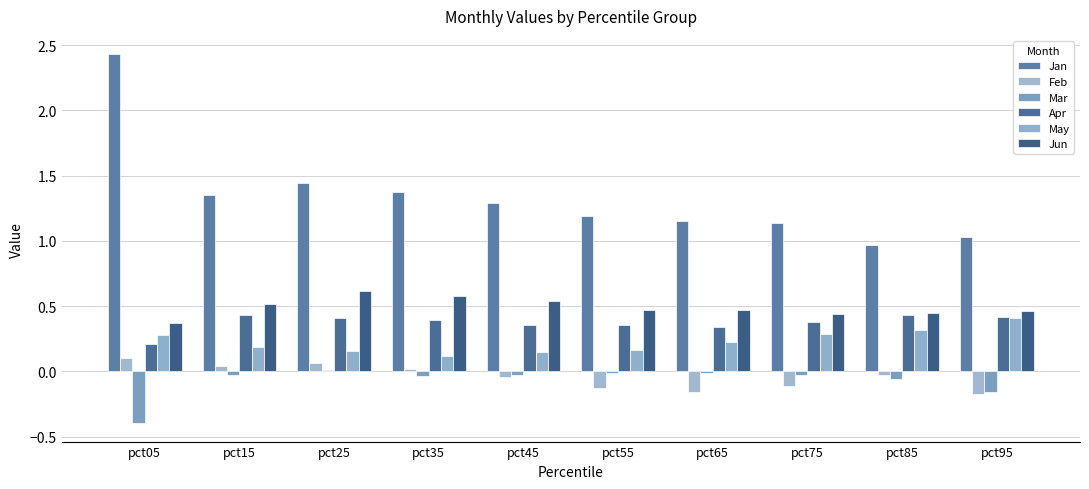

What is the smallest value displayed?

-0.4